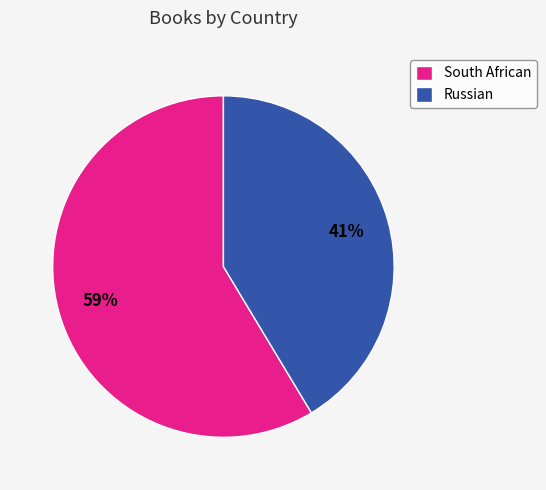

Rank the categories by value from lowest to highest.

Russian, South African